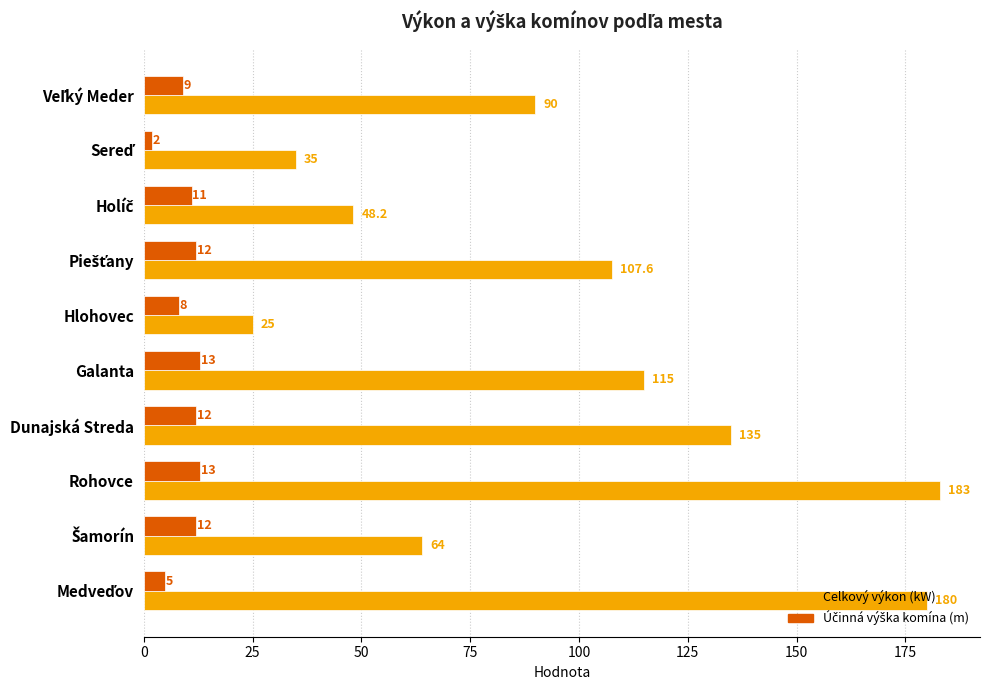

What is the difference between the second highest and minimum values in the Celkový výkon (kW) series?

155.0